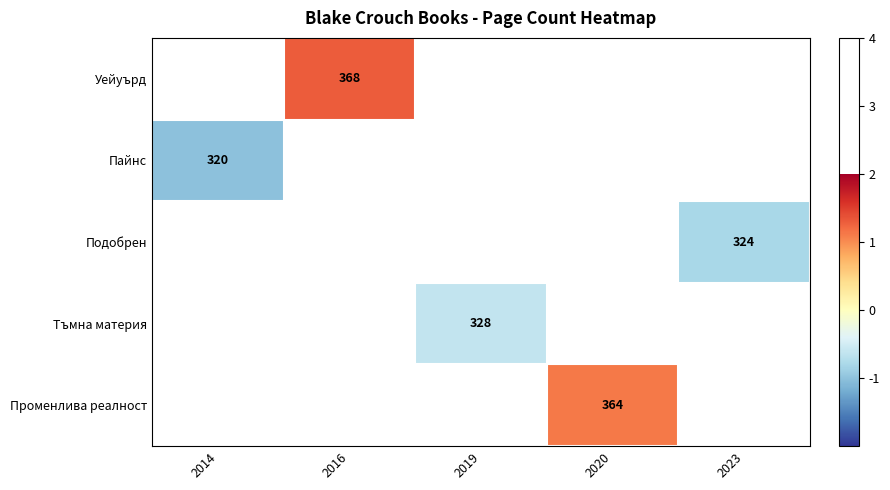

How many positive values does the Променлива реалност series have?

1